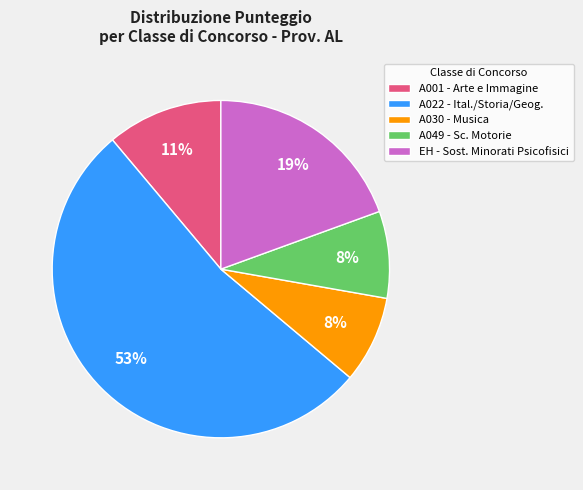

What is the largest slice in the pie chart?

A022 - Ital./Storia/Geog.